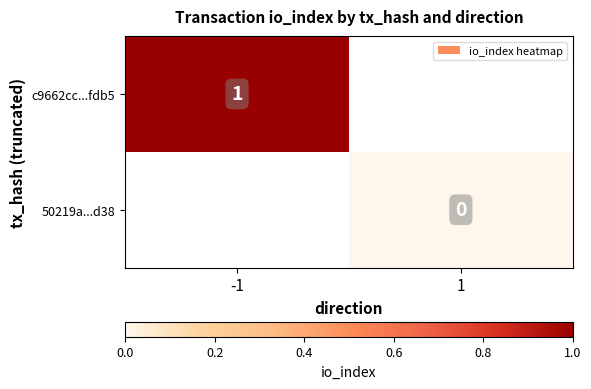

True or false: c9662cc...fdb5 has a value of 1 at -1.

True